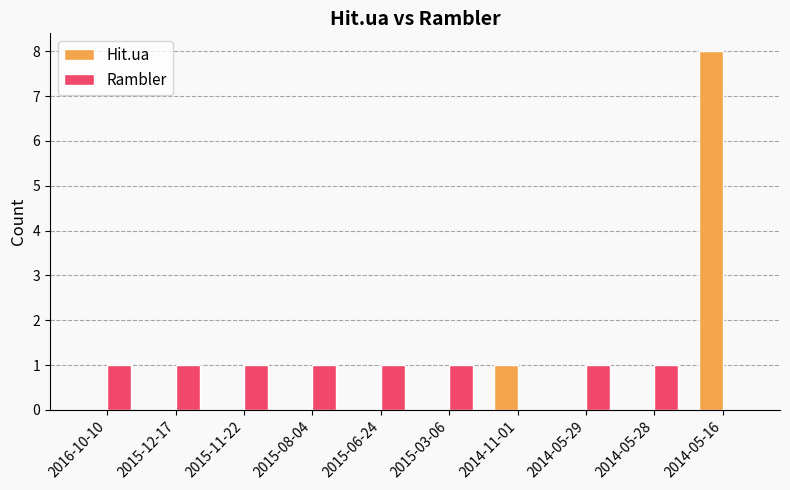

Which label corresponds to the largest value in the chart?

2014-05-16